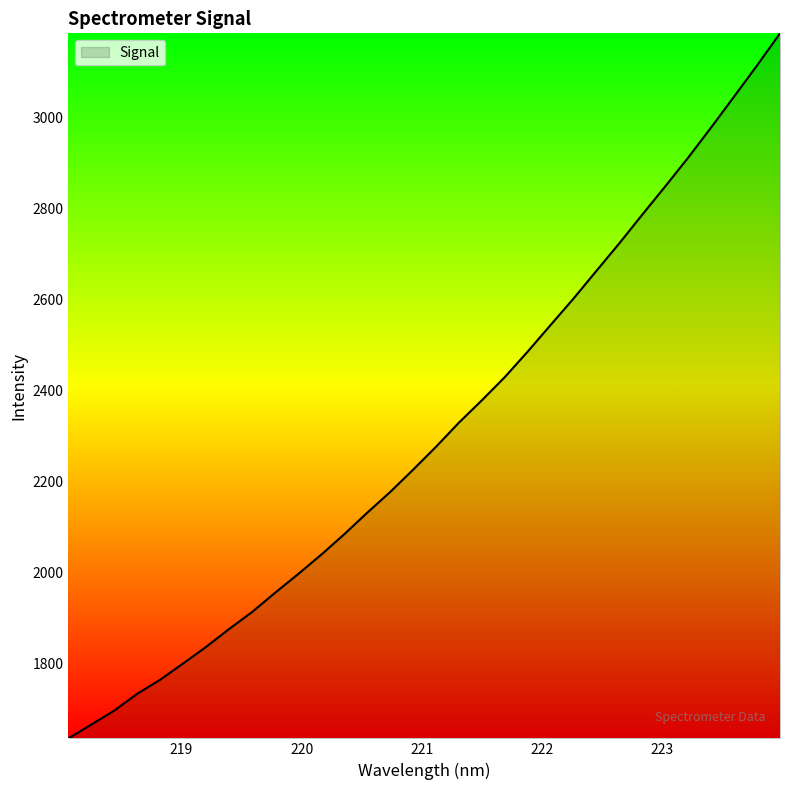

What is the minimum value shown in the chart?

1636.5